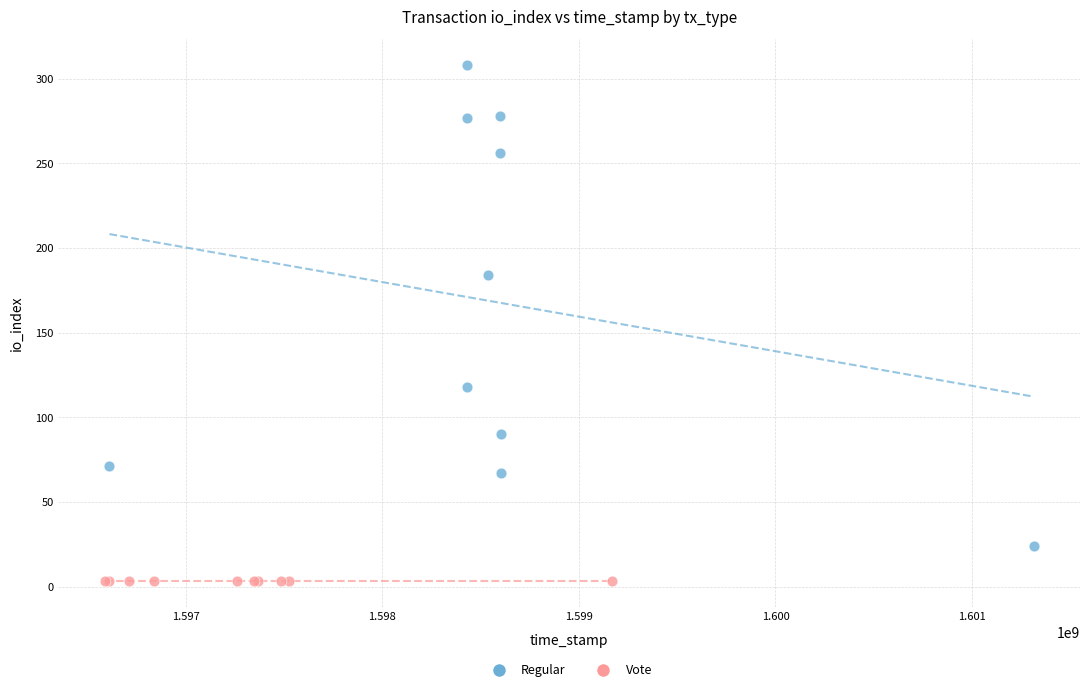

Which series reaches the maximum Y coordinate?

Regular